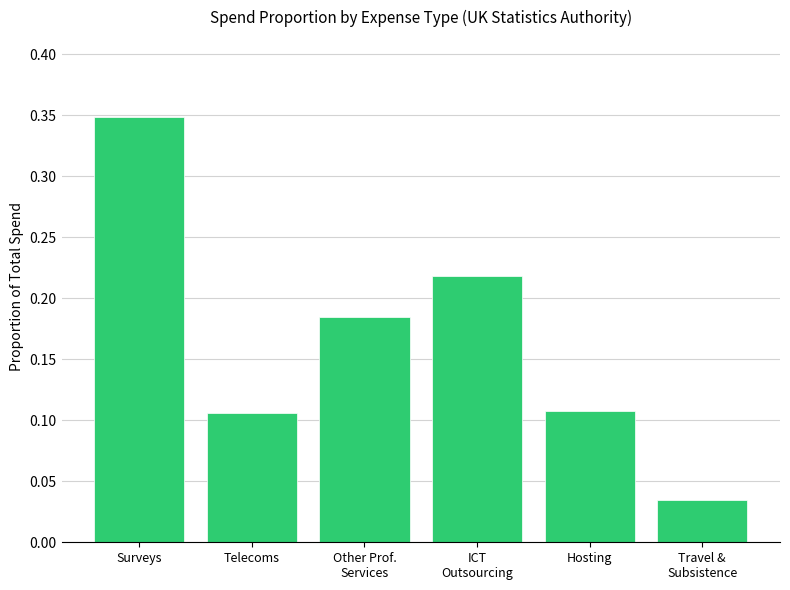

Count the number of categories in the chart.

6